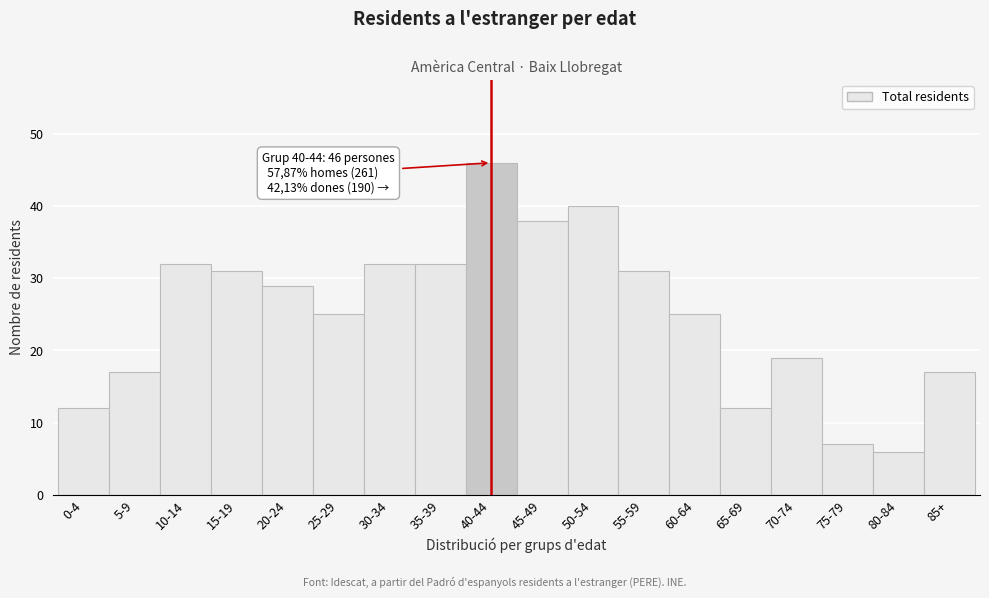

Reading right to left, what are all the values shown in this chart?

85+=17	80-84=6	75-79=7	70-74=19	65-69=12	60-64=25	55-59=31	50-54=40	45-49=38	40-44=46	35-39=32	30-34=32	25-29=25	20-24=29	15-19=31	10-14=32	5-9=17	0-4=12